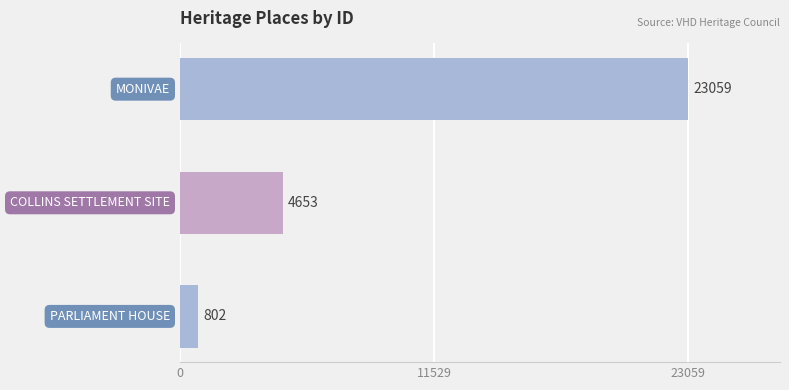

What is the minimum value shown in the chart?

802